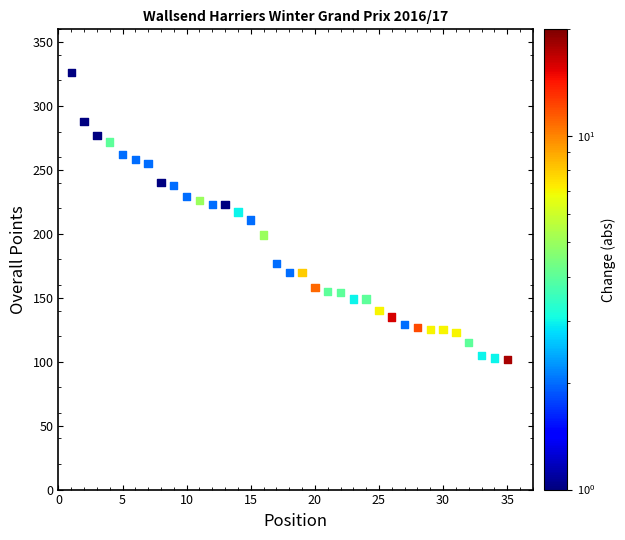

What is the range of X values (max minus min)?

34